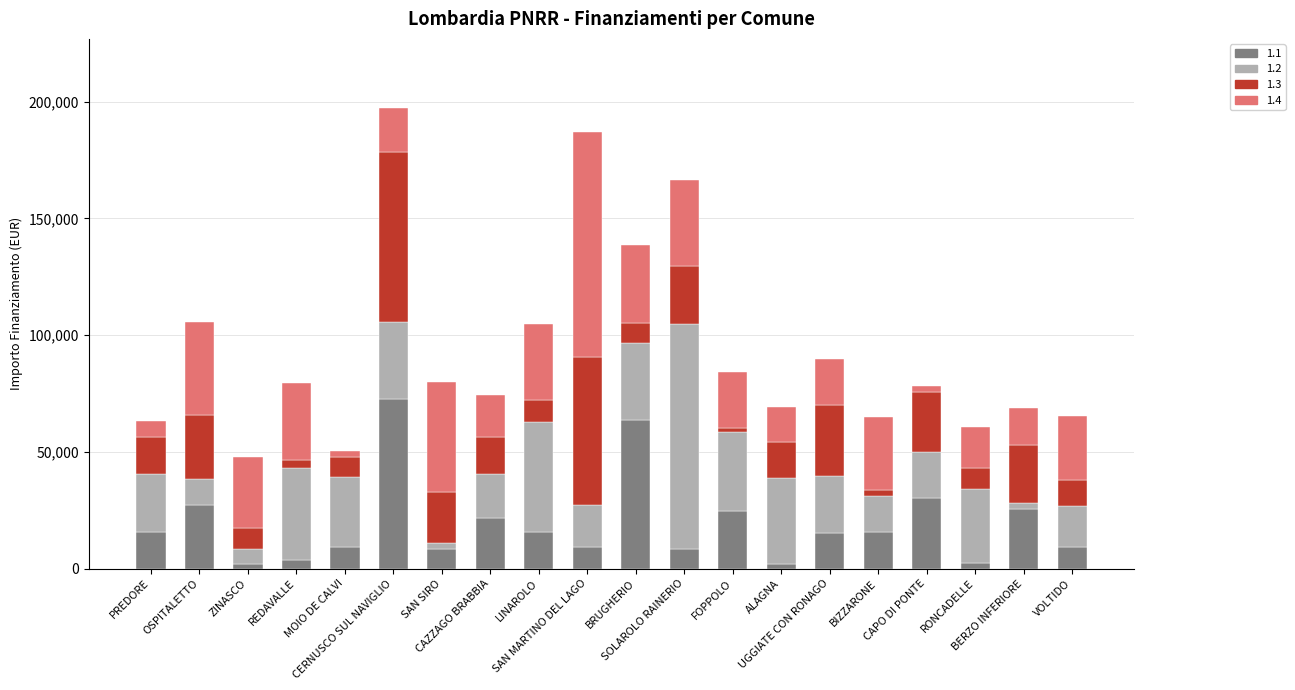

What is the label of the 1st bar from the right?

VOLTIDO